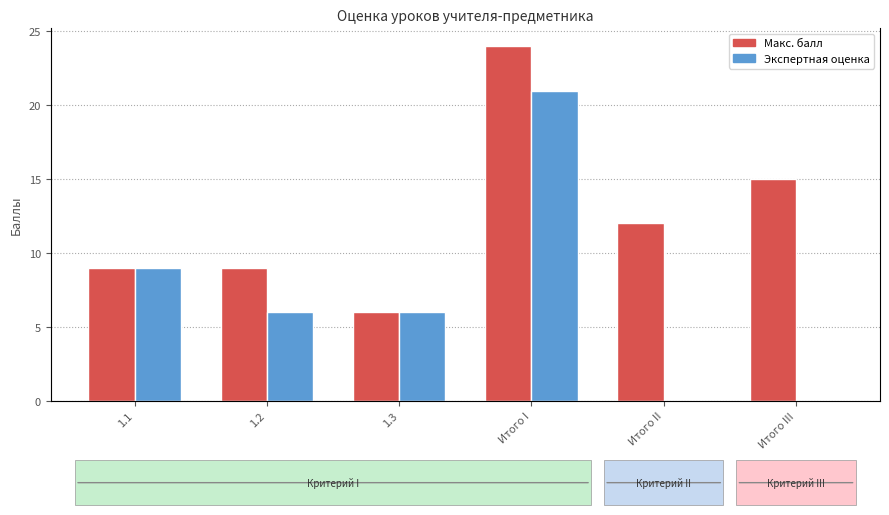

Rank the series by their average value, from highest to lowest.

Макс. балл, Экспертная оценка